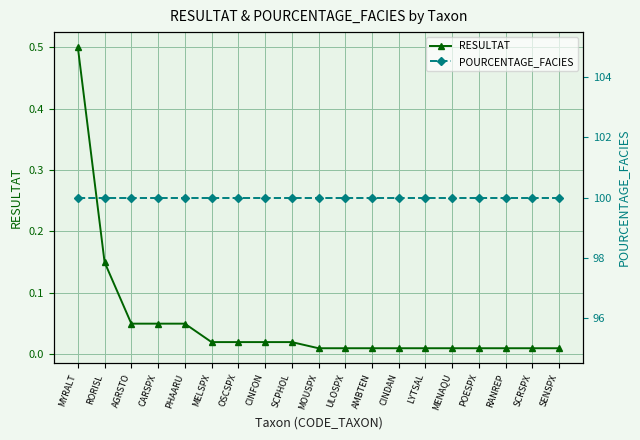

What position from the left is MOUSPX?

10